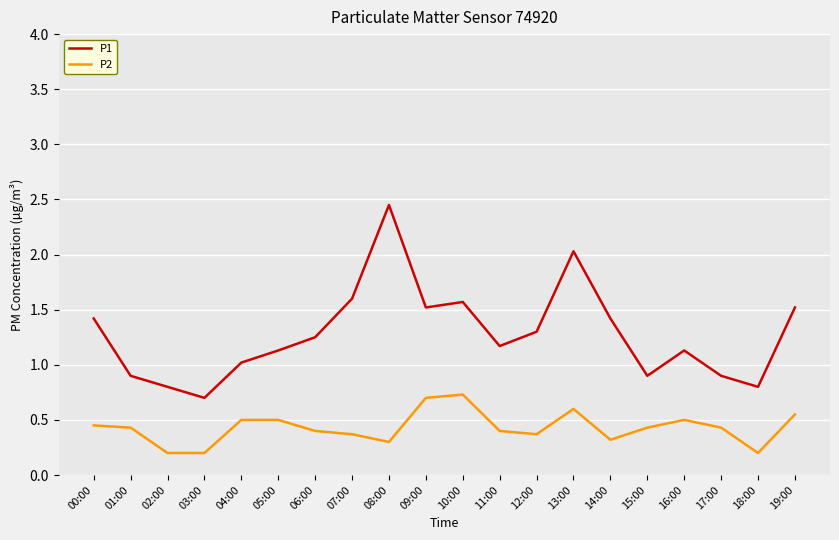

True or false: P2 and P1 cross at least once.

False